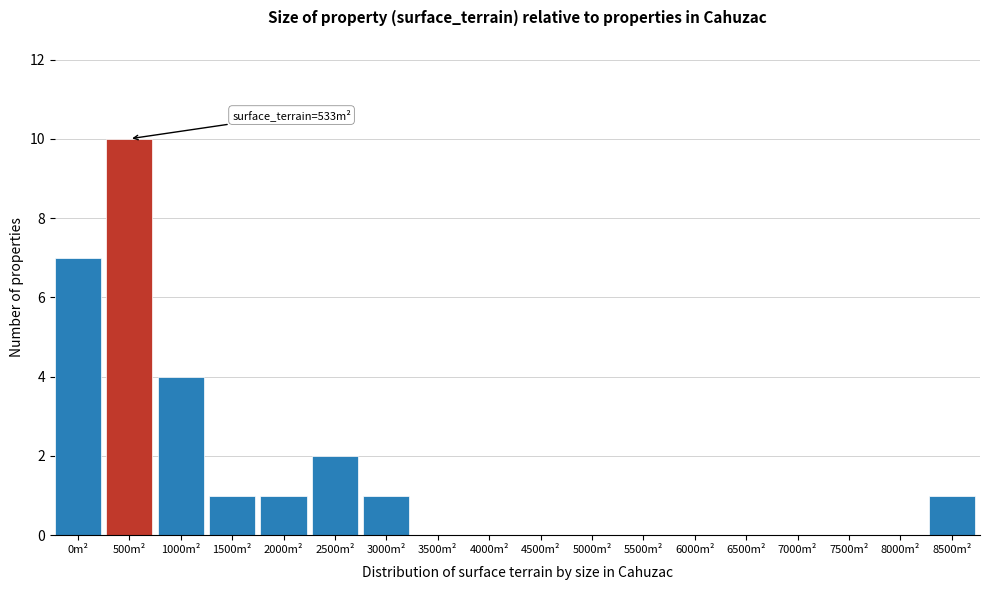

Reading left to right, list all the values displayed in this chart.

0m²=7	500m²=10	1000m²=4	1500m²=1	2000m²=1	2500m²=2	3000m²=1	3500m²=0	4000m²=0	4500m²=0	5000m²=0	5500m²=0	6000m²=0	6500m²=0	7000m²=0	7500m²=0	8000m²=0	8500m²=1